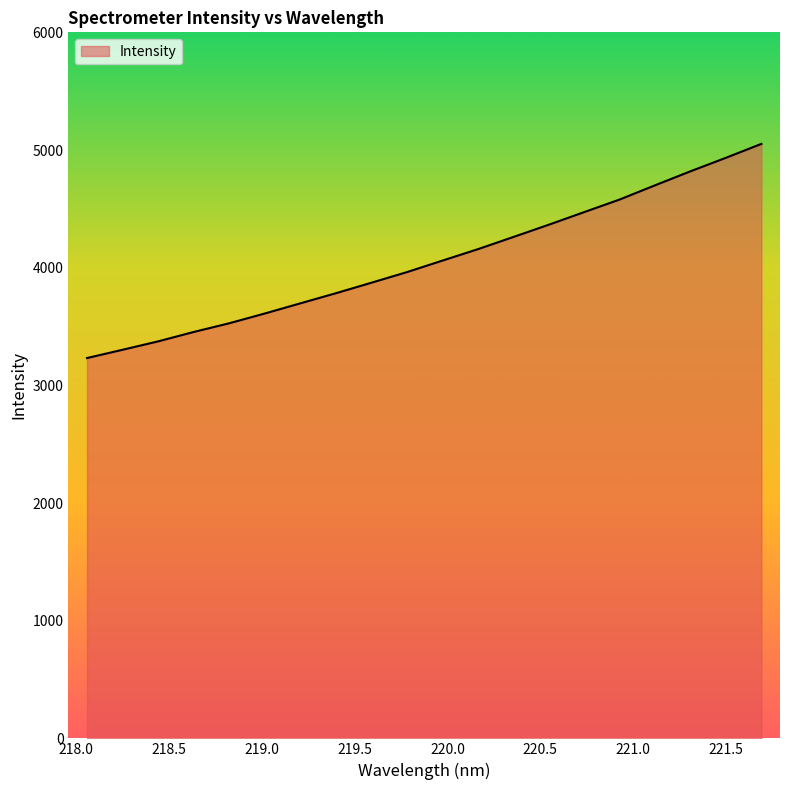

What is the greatest value displayed?

5052.2